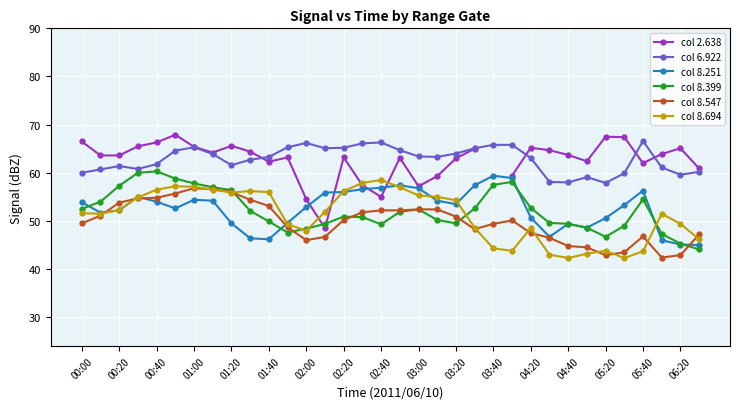

True or false: col 8.694 and col 8.251 cross at least once.

True